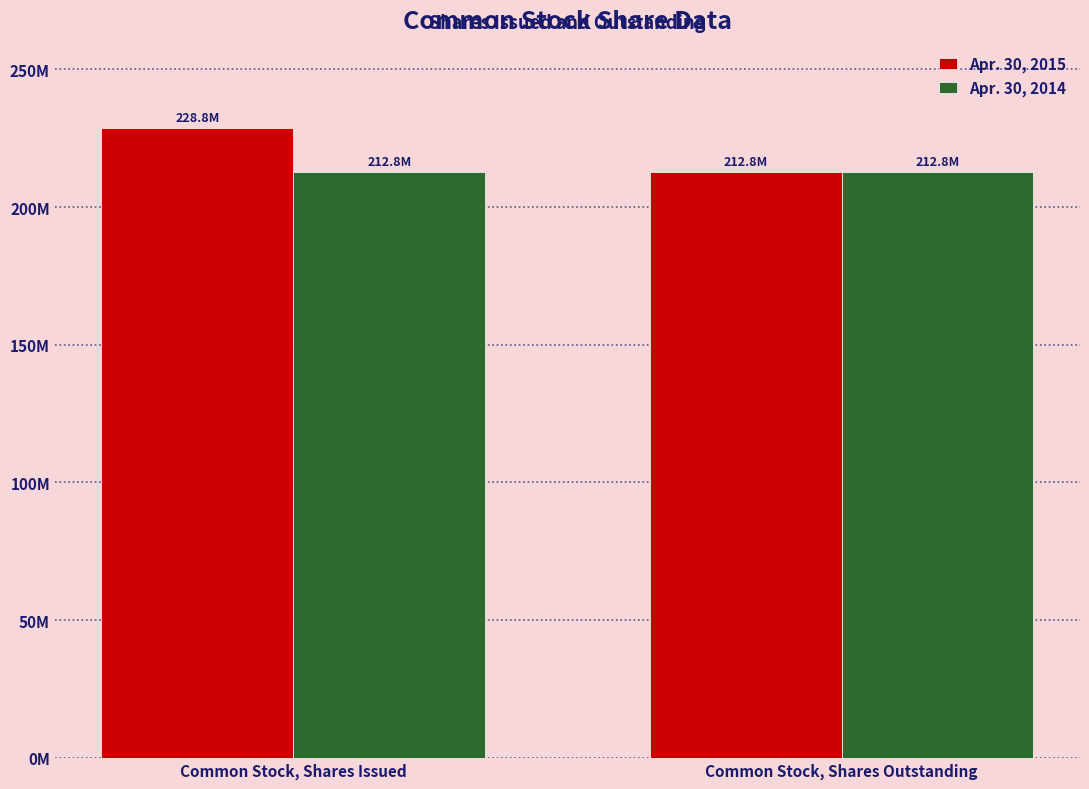

What are all the series names shown in the legend?

Apr. 30, 2015, Apr. 30, 2014